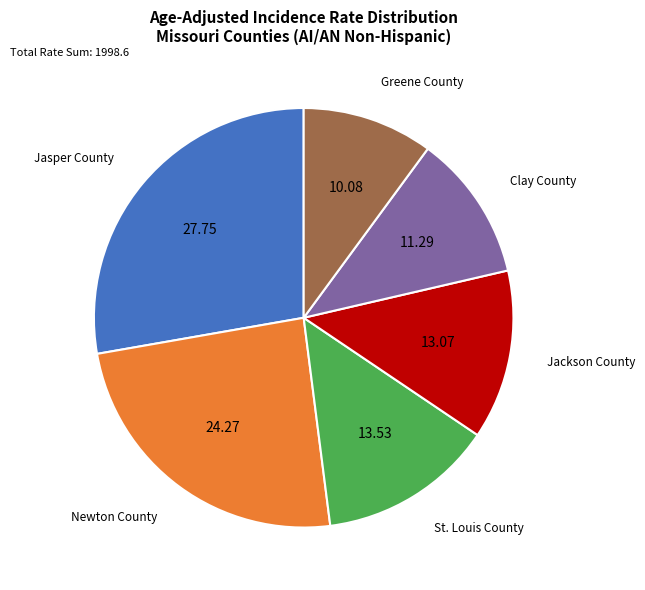

Is it true that Jackson County is 3% of the pie?

False